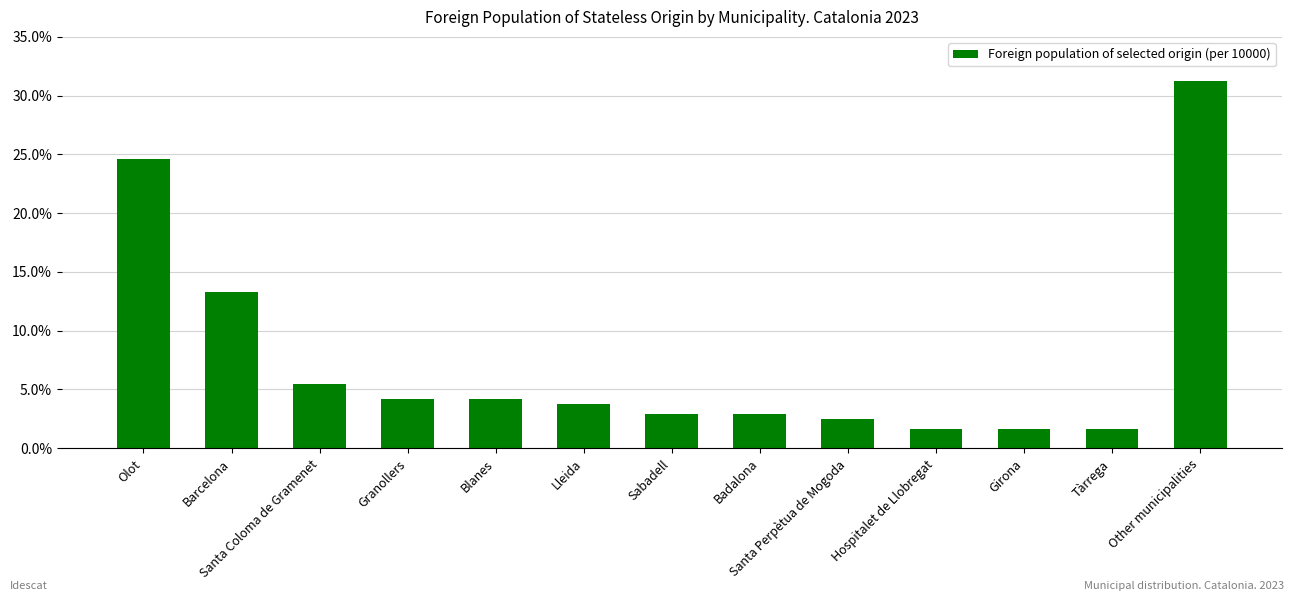

True or false: the data shows 292 at Sabadell.

True